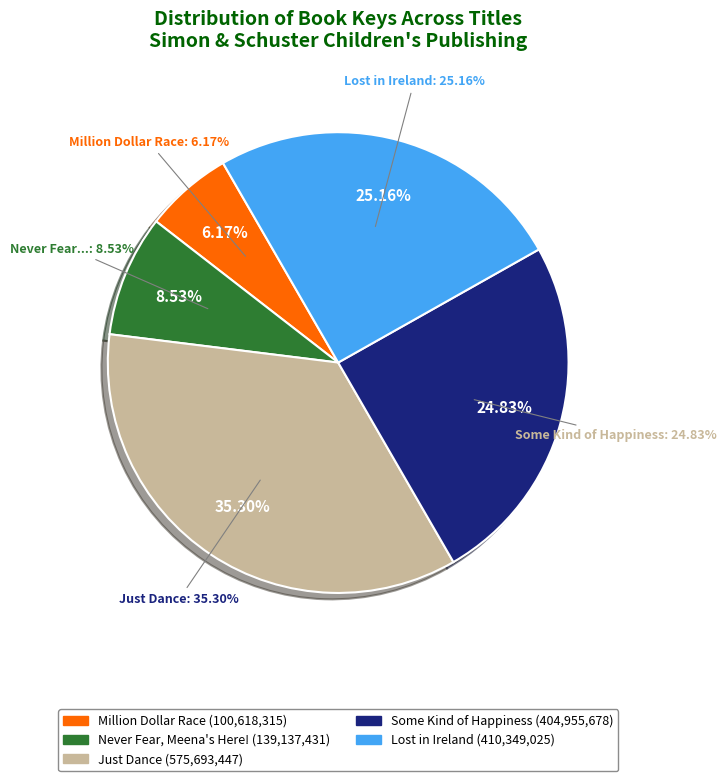

The Some Kind of Happiness slice represents 31% of the pie. True or false?

False